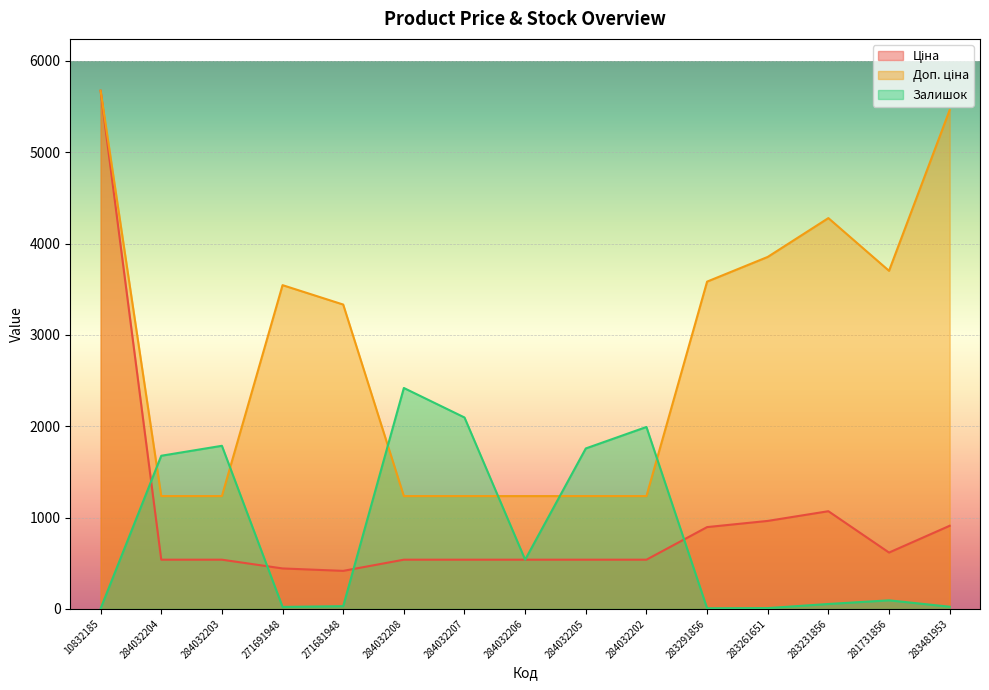

Is the value of Доп. ціна at 283291856 greater than the value of Залишок at 10832185?

Yes